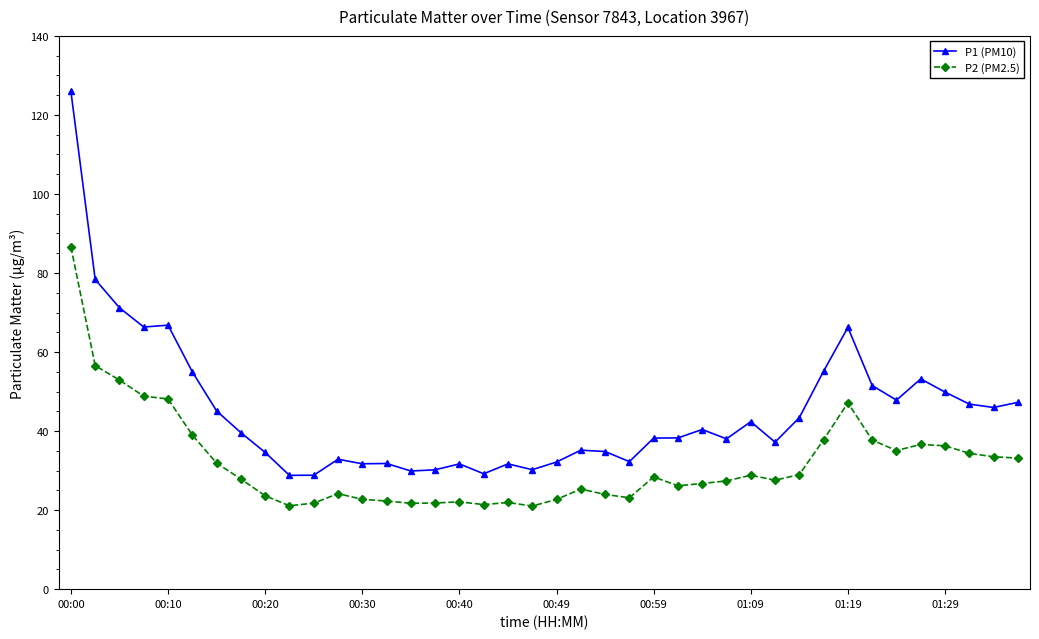

How many lines are shown in the chart?

2